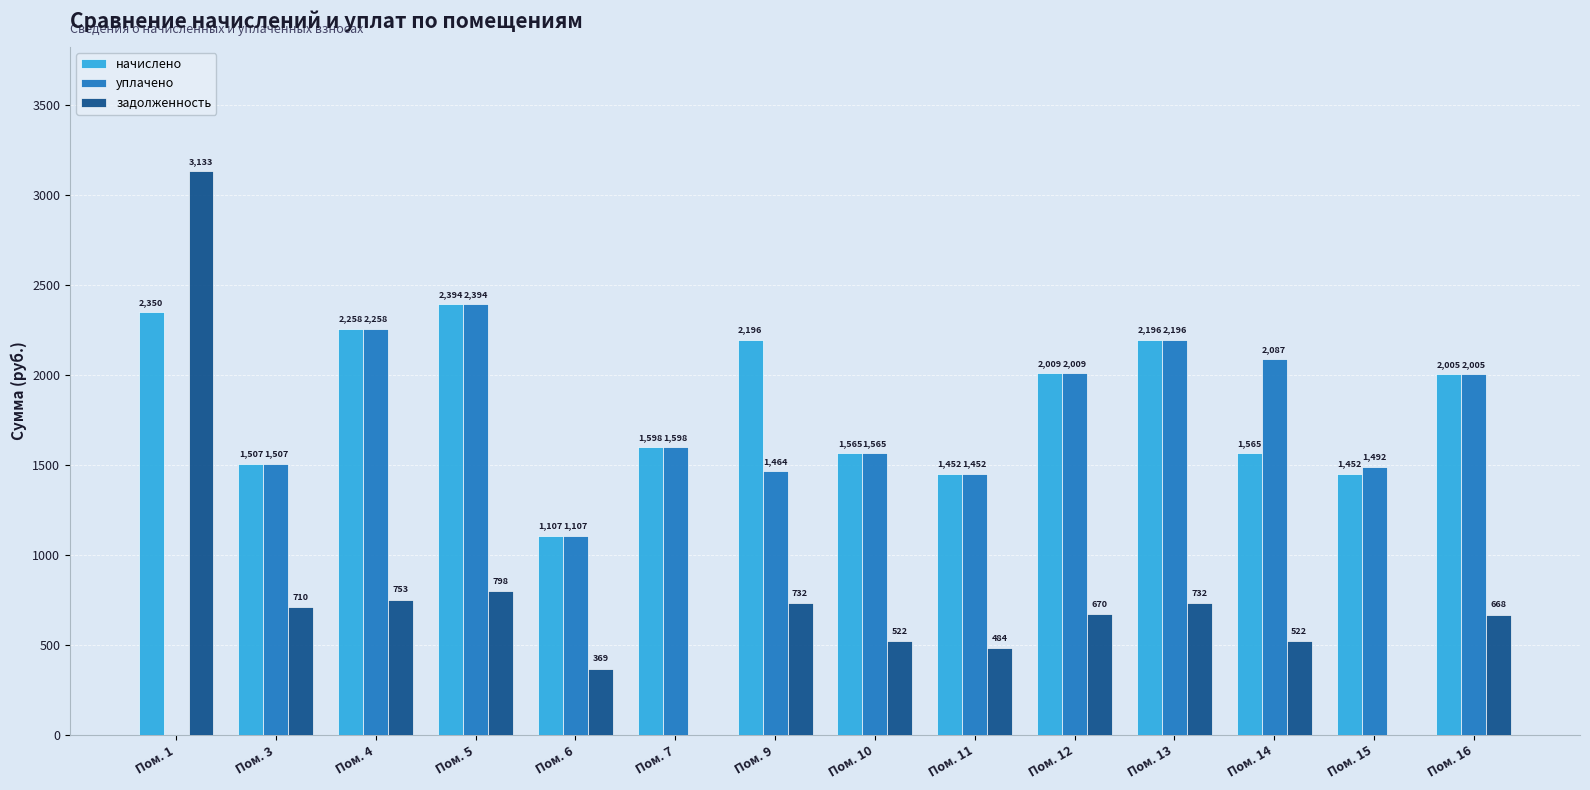

The уплачено series shows 2001.3 at Пом. 9. True or false?

False